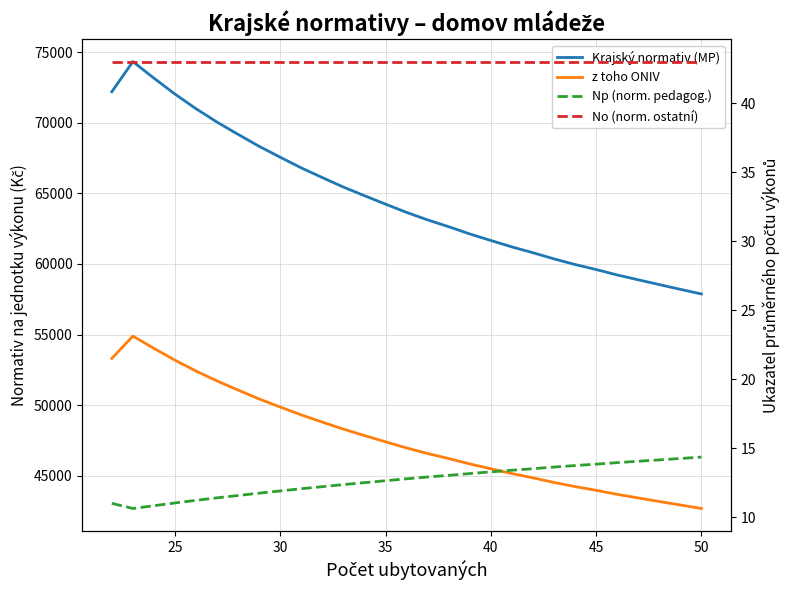

The z toho ONIV series shows 19347.4 at 9. True or false?

False